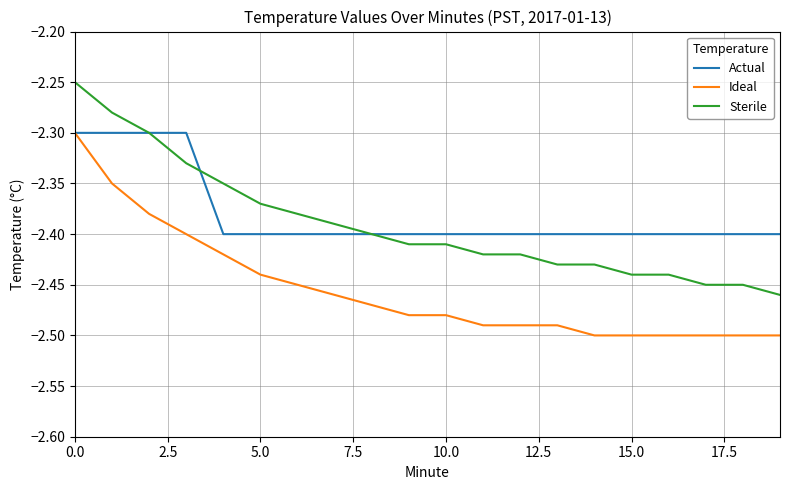

How many series are shown in this chart?

3